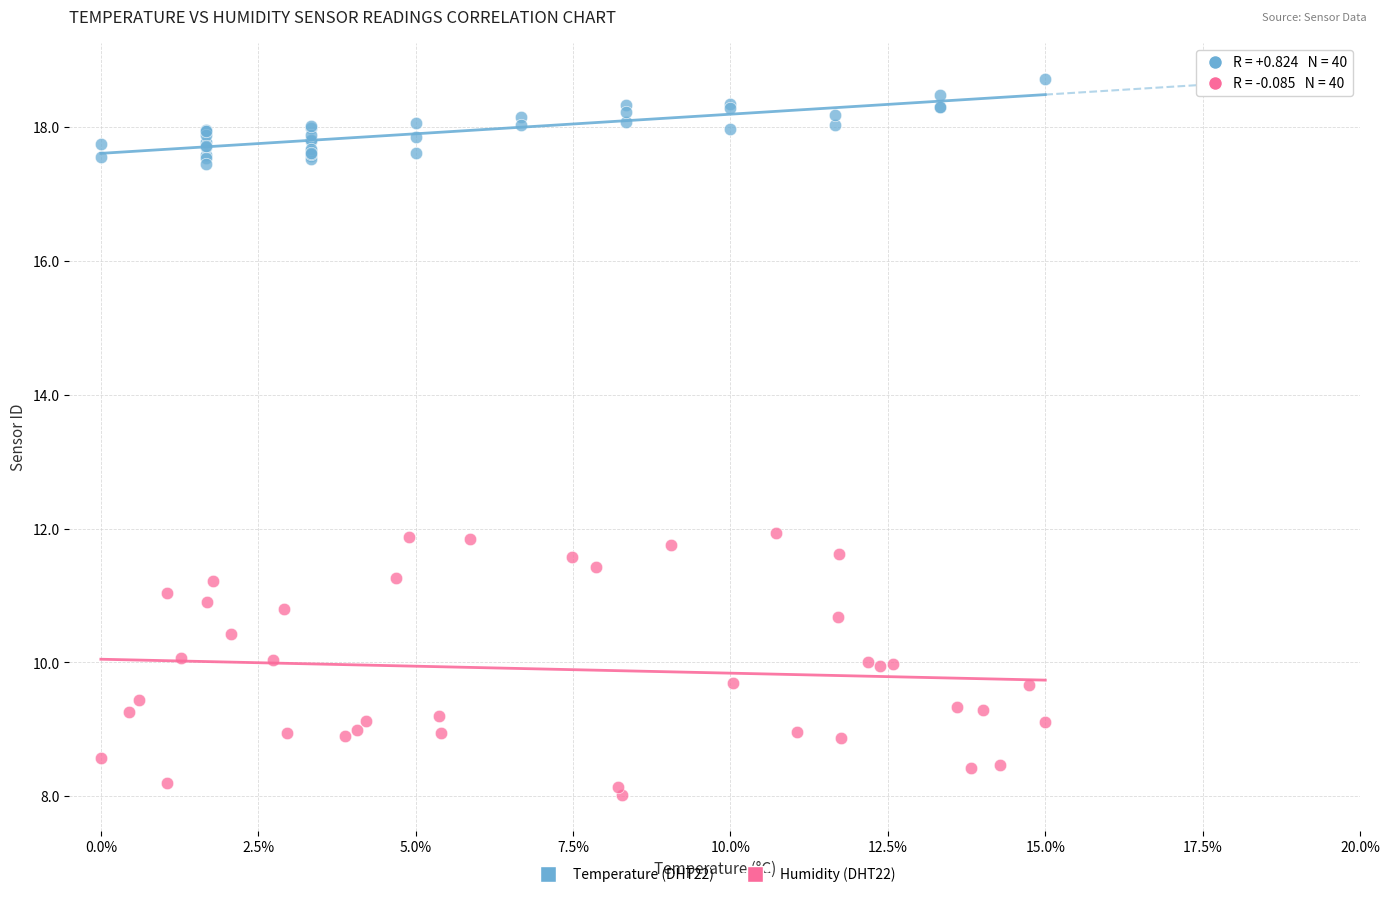

What are all the series names shown in the legend?

Temperature (DHT22), Humidity (DHT22)